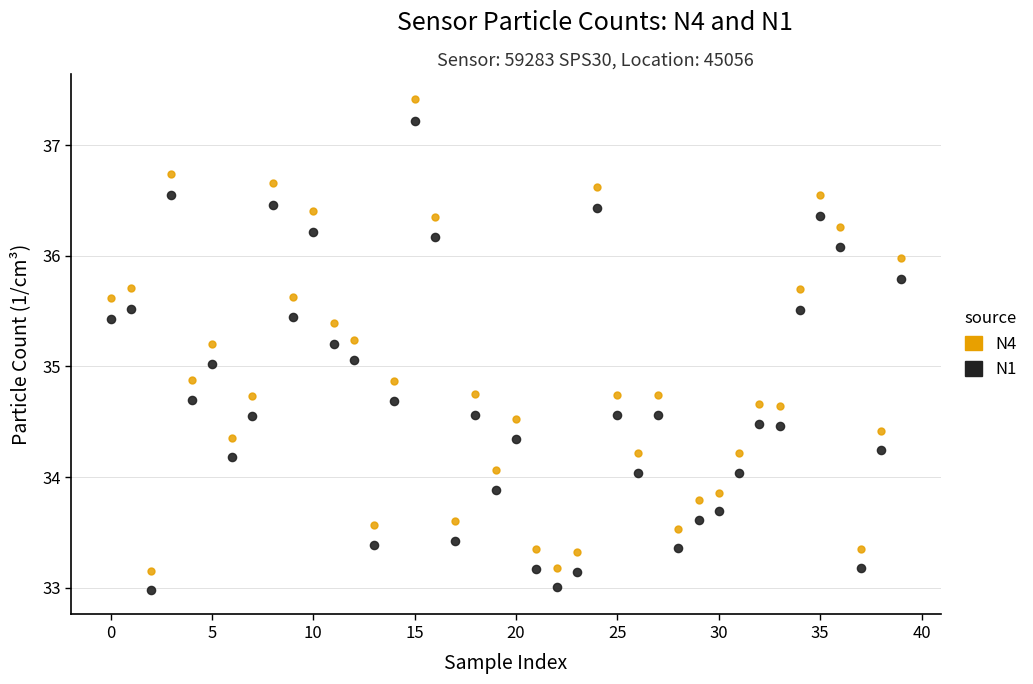

Which series reaches the minimum Y coordinate?

N1